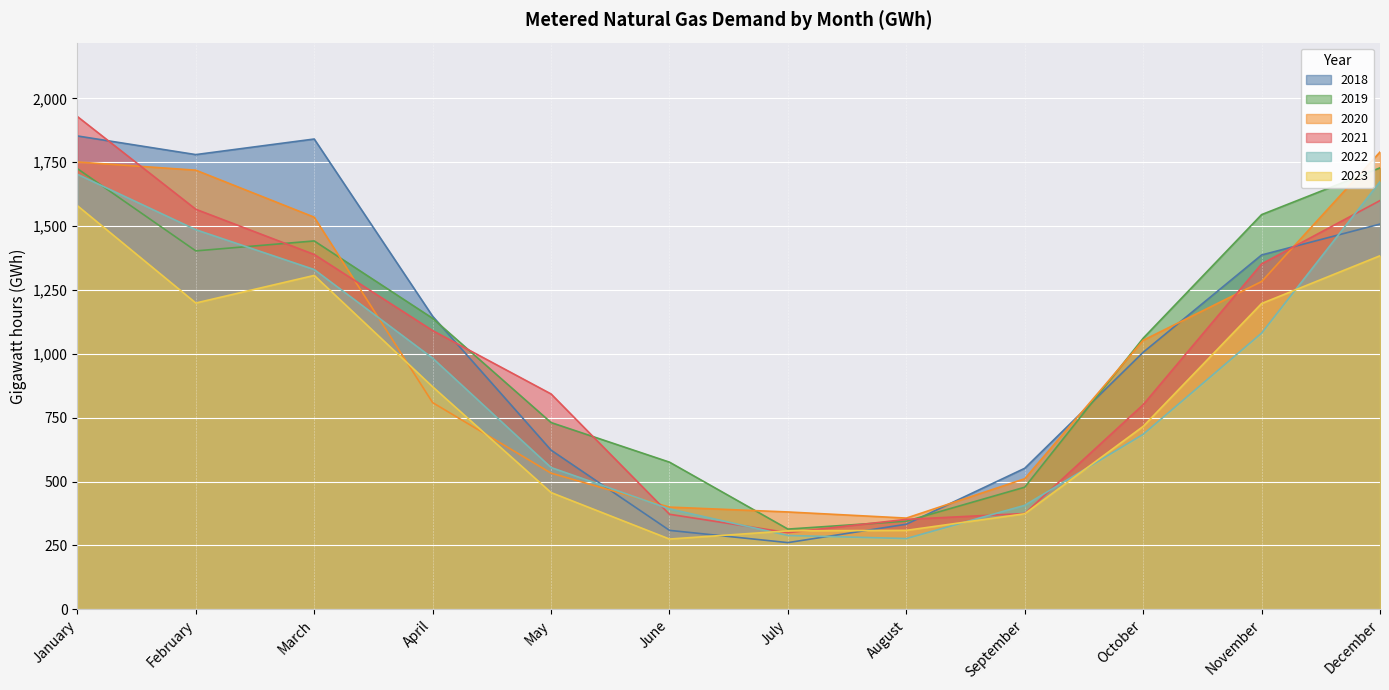

What is the difference between the second highest and second lowest values in the 2019 series?

1380